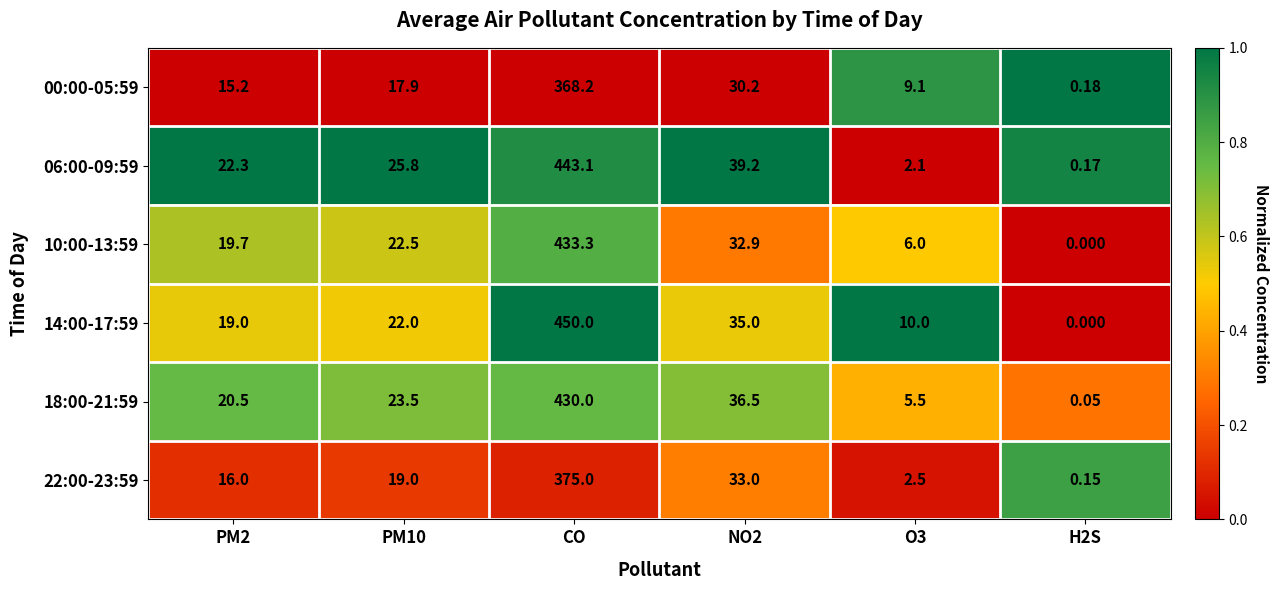

What is the spread (max minus min) of values at CO?

81.8